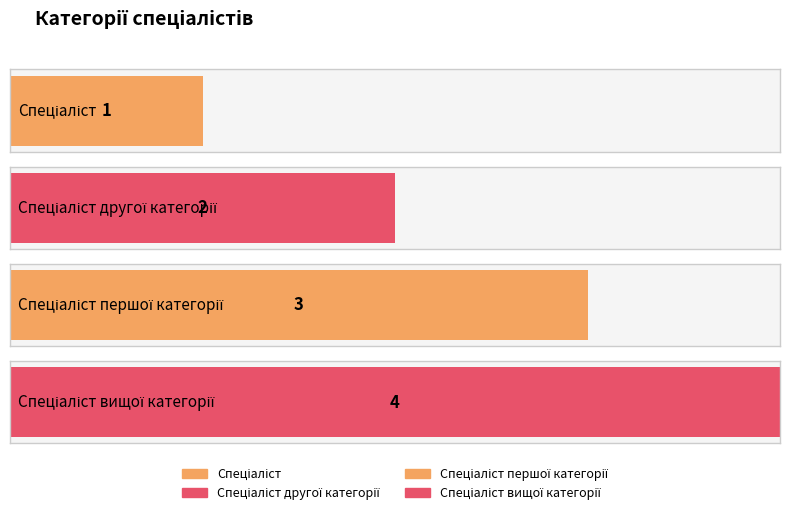

What is the change in value from Спеціаліст to Спеціаліст другої категорії?

+1